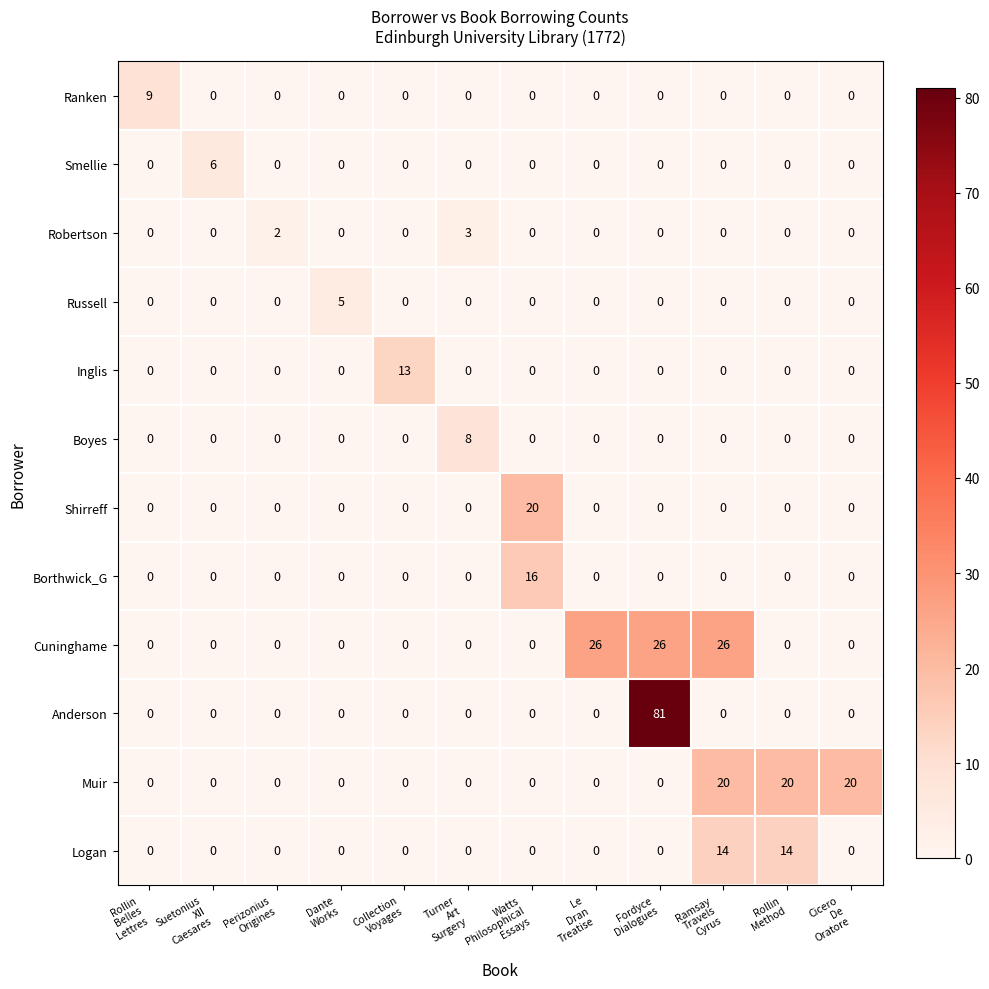

Which series has the largest total across all categories?

Anderson